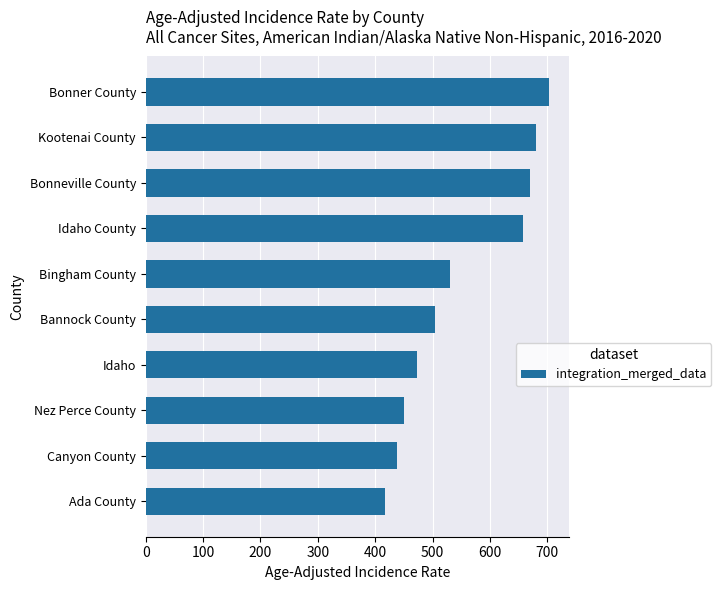

Where is the data nearest to the value 560?

Bingham County